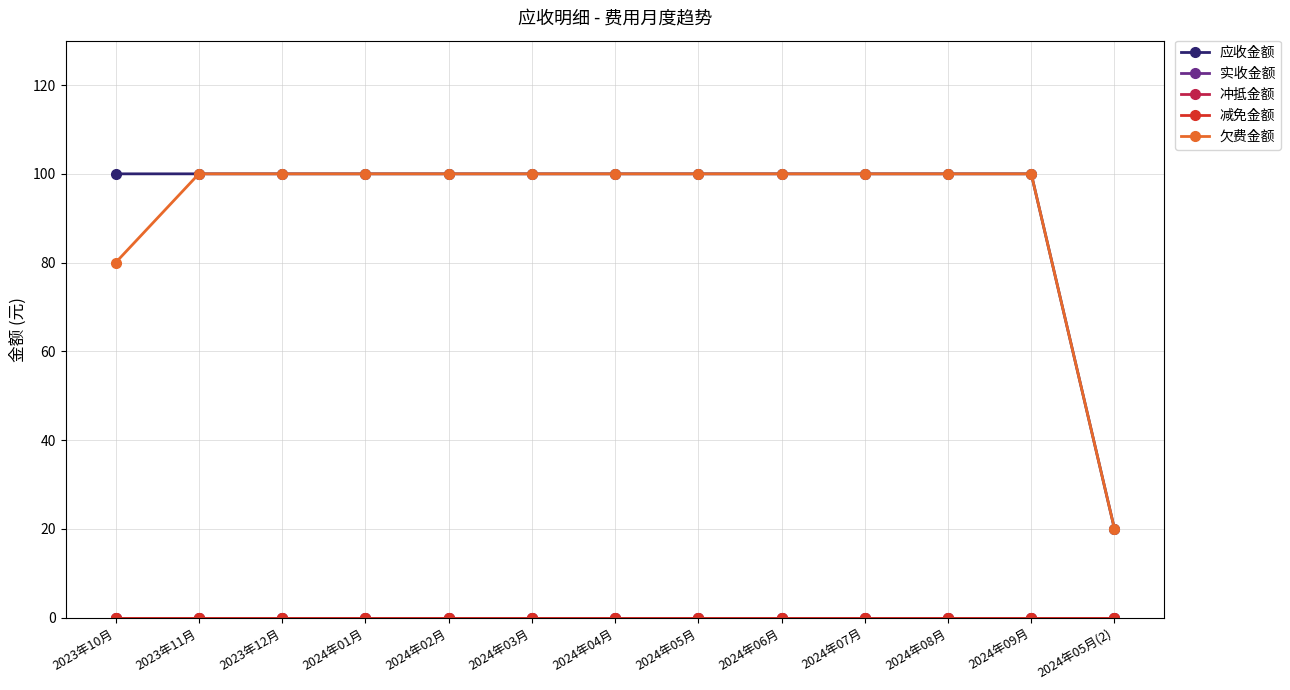

Is it true that 实收金额 equals 0 at 2024年08月?

True